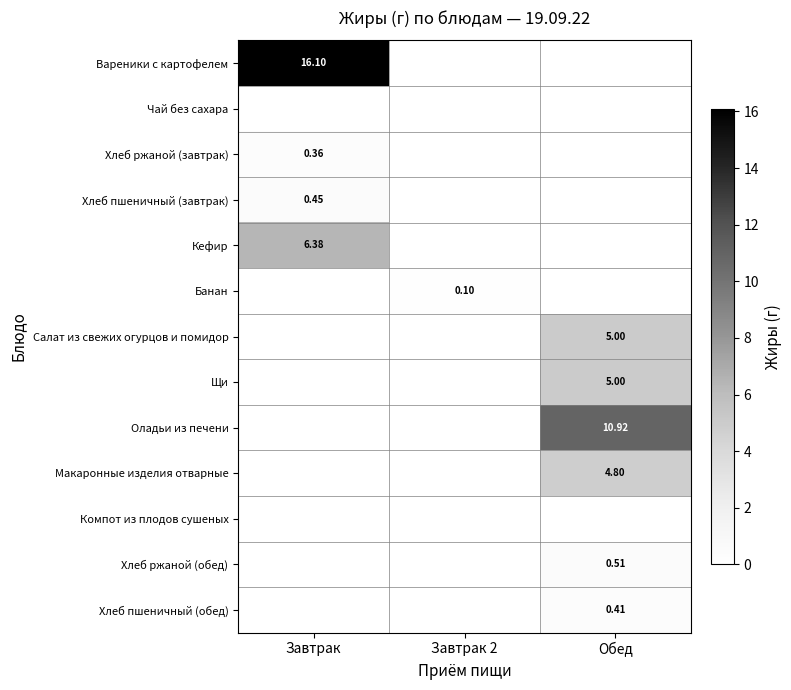

How many categories are shown in the chart?

3